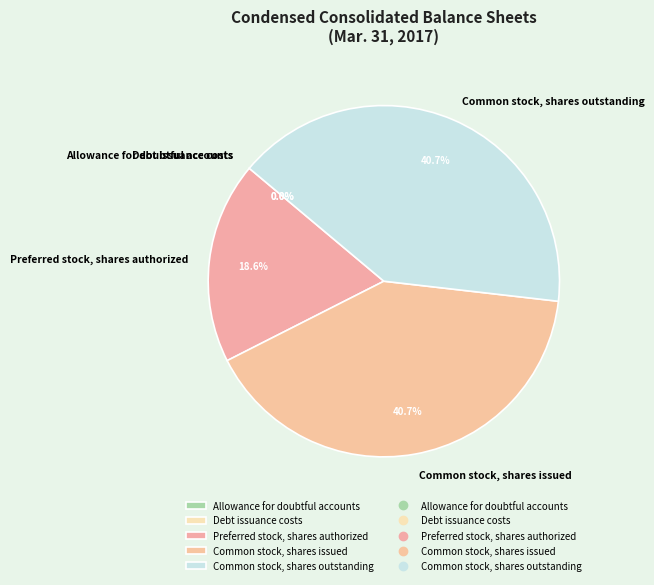

Is the sum of Common stock, shares issued and Preferred stock, shares authorized greater than half?

Yes